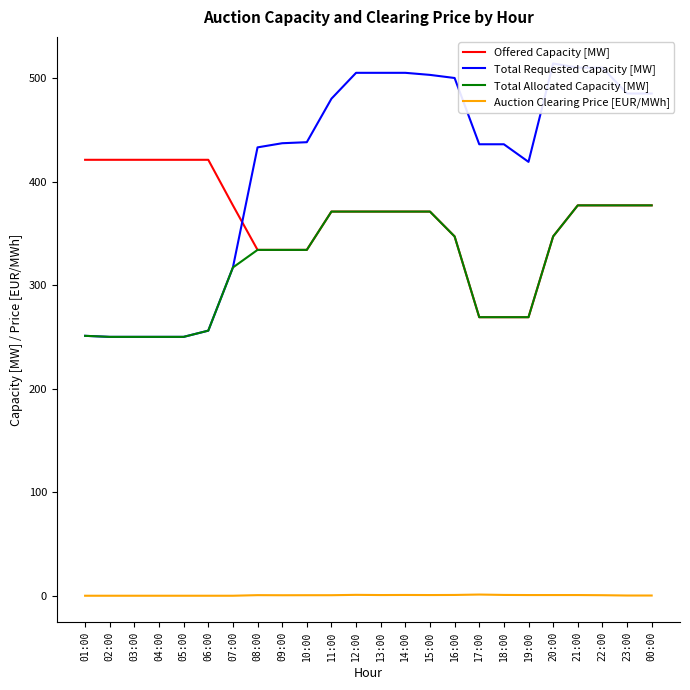

At 22:00, list the series in order from smallest to largest.

Auction Clearing Price [EUR/MWh], Offered Capacity [MW], Total Allocated Capacity [MW], Total Requested Capacity [MW]